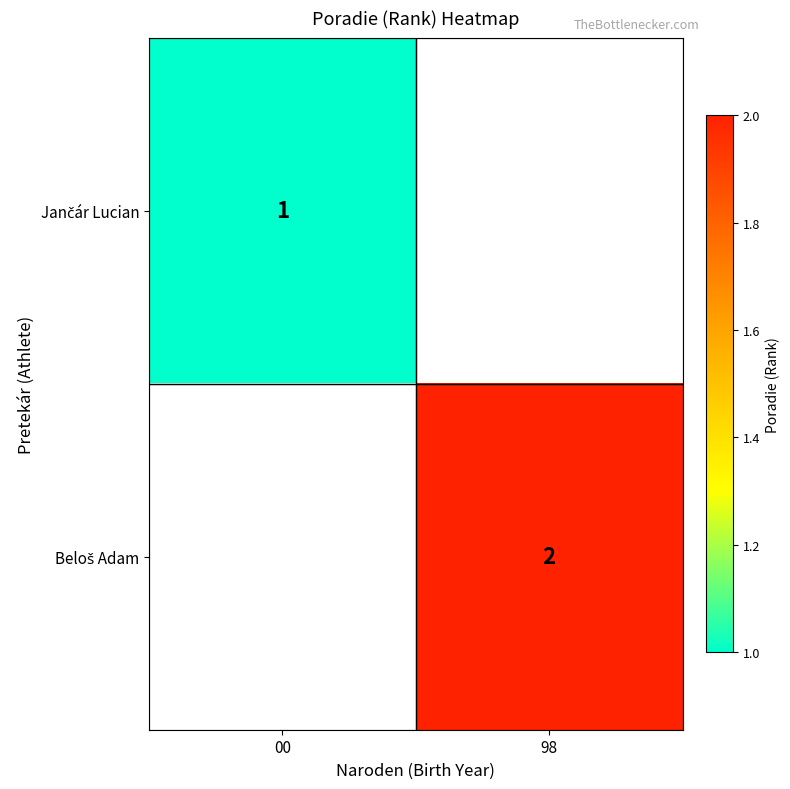

The value of Jančár Lucian at 00 is 1.0. True or false?

True